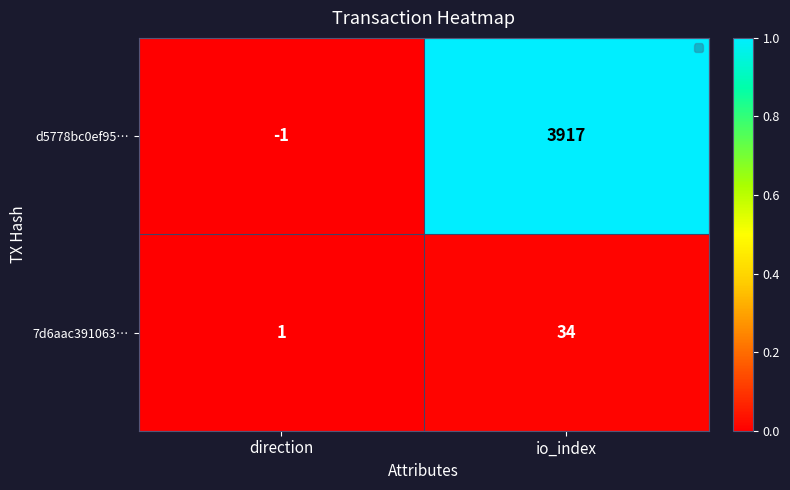

Which label corresponds to the largest value in the chart?

io_index